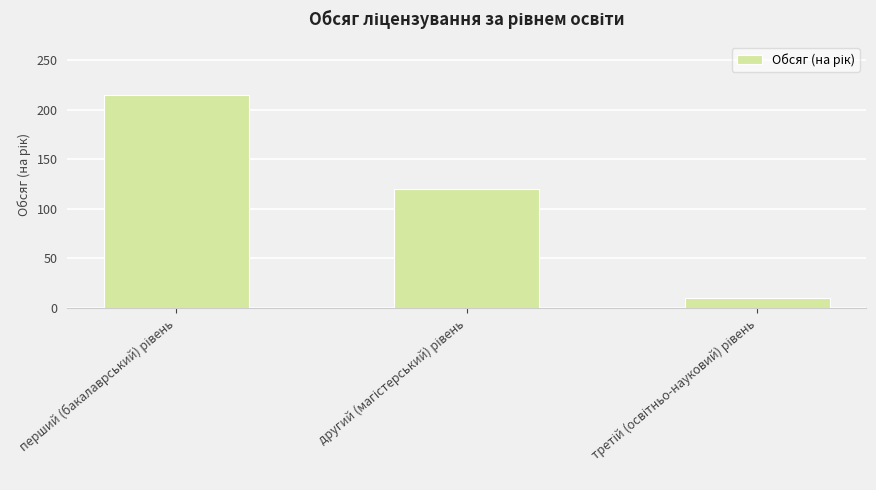

What is the difference between the maximum and second lowest values?

95